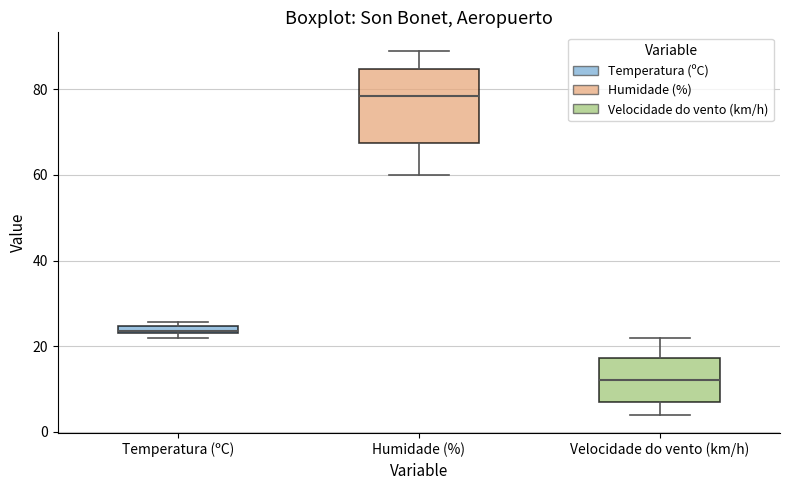

Comparing the boxes themselves (not the whiskers), which one is the tallest?

Humidade (%)